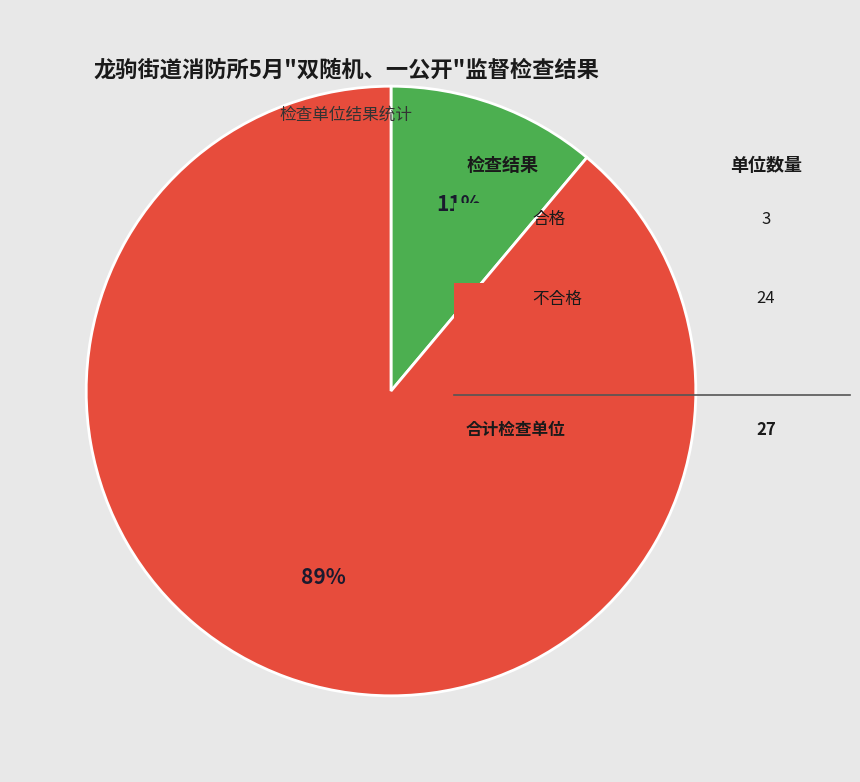

To the nearest percent, what is the difference between the largest and smallest slice percentages?

78%